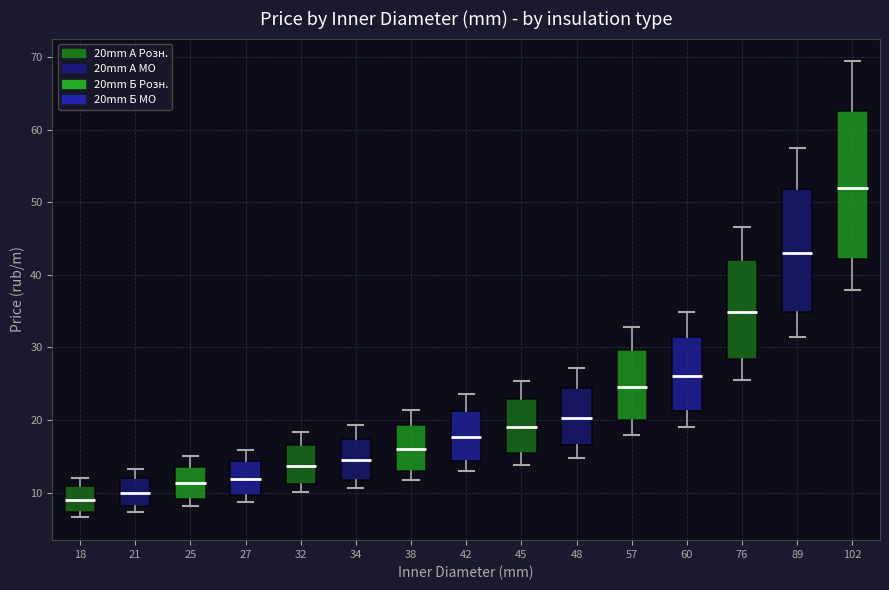

Where does the lower whisker of the box at x = 57 end on the y-axis? The values are not printed on the chart, so give them approximately, as read against the axis.

18